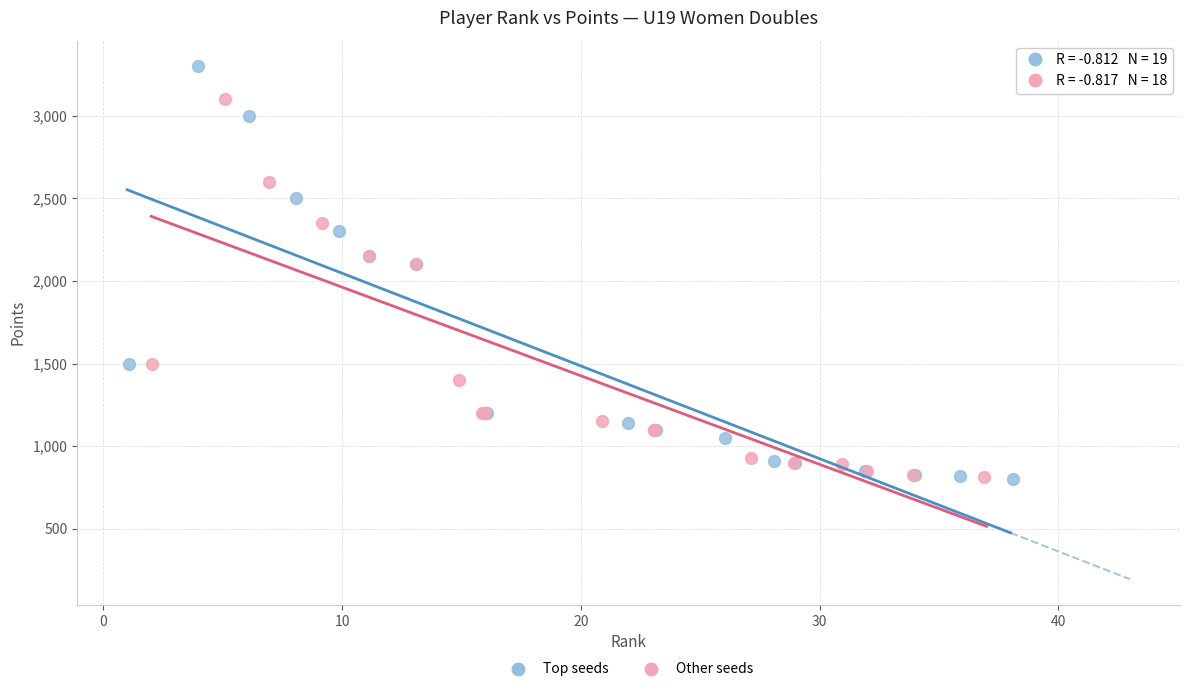

Which series has the widest spread of Y values?

Top seeds